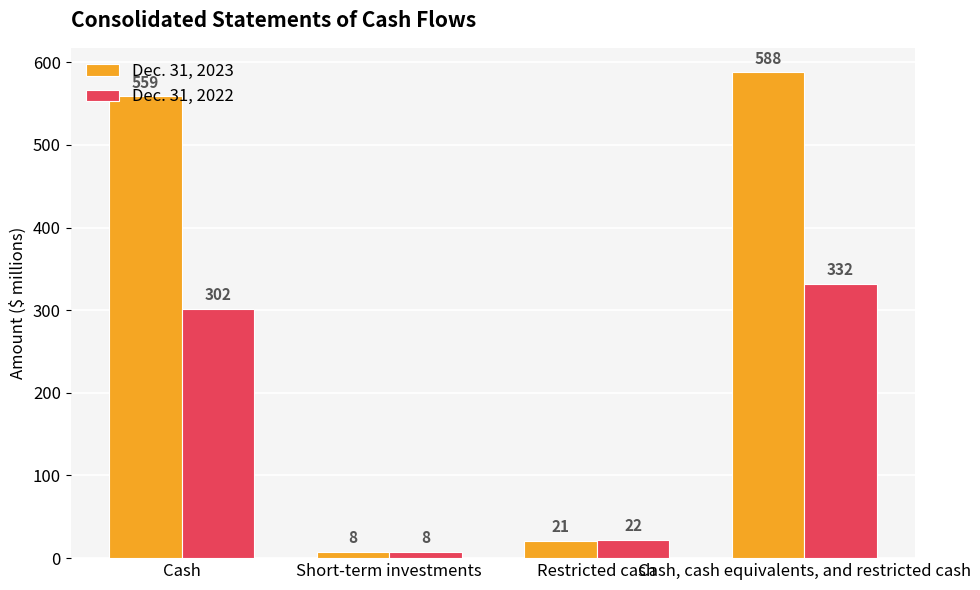

The value of Dec. 31, 2022 at Cash, cash equivalents, and restricted cash is 538. True or false?

False